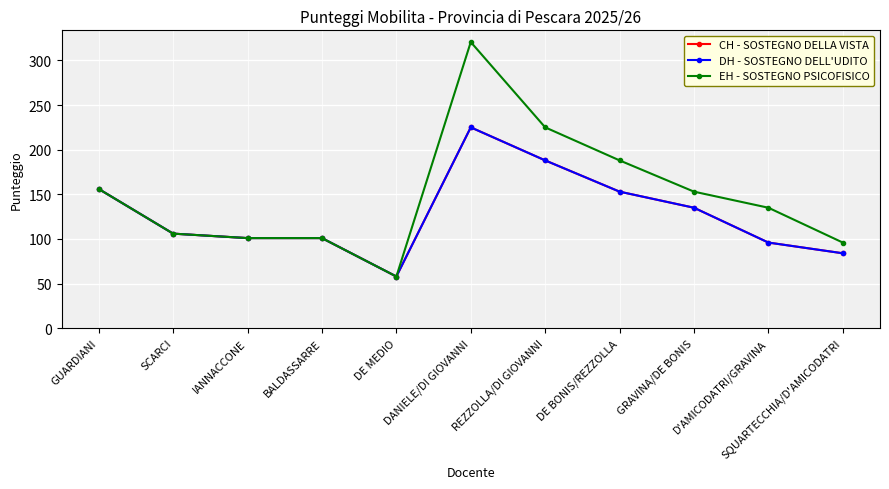

Is this an area chart (filled region under the line)?

No